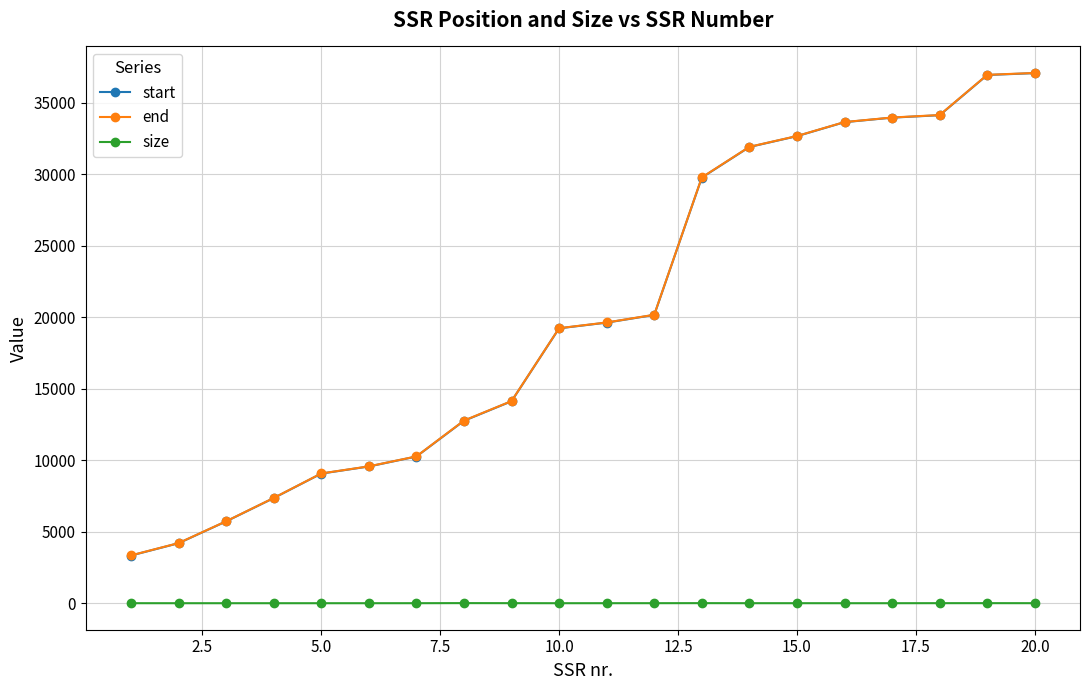

True or false: size has more than 1 points higher than both neighbors.

True